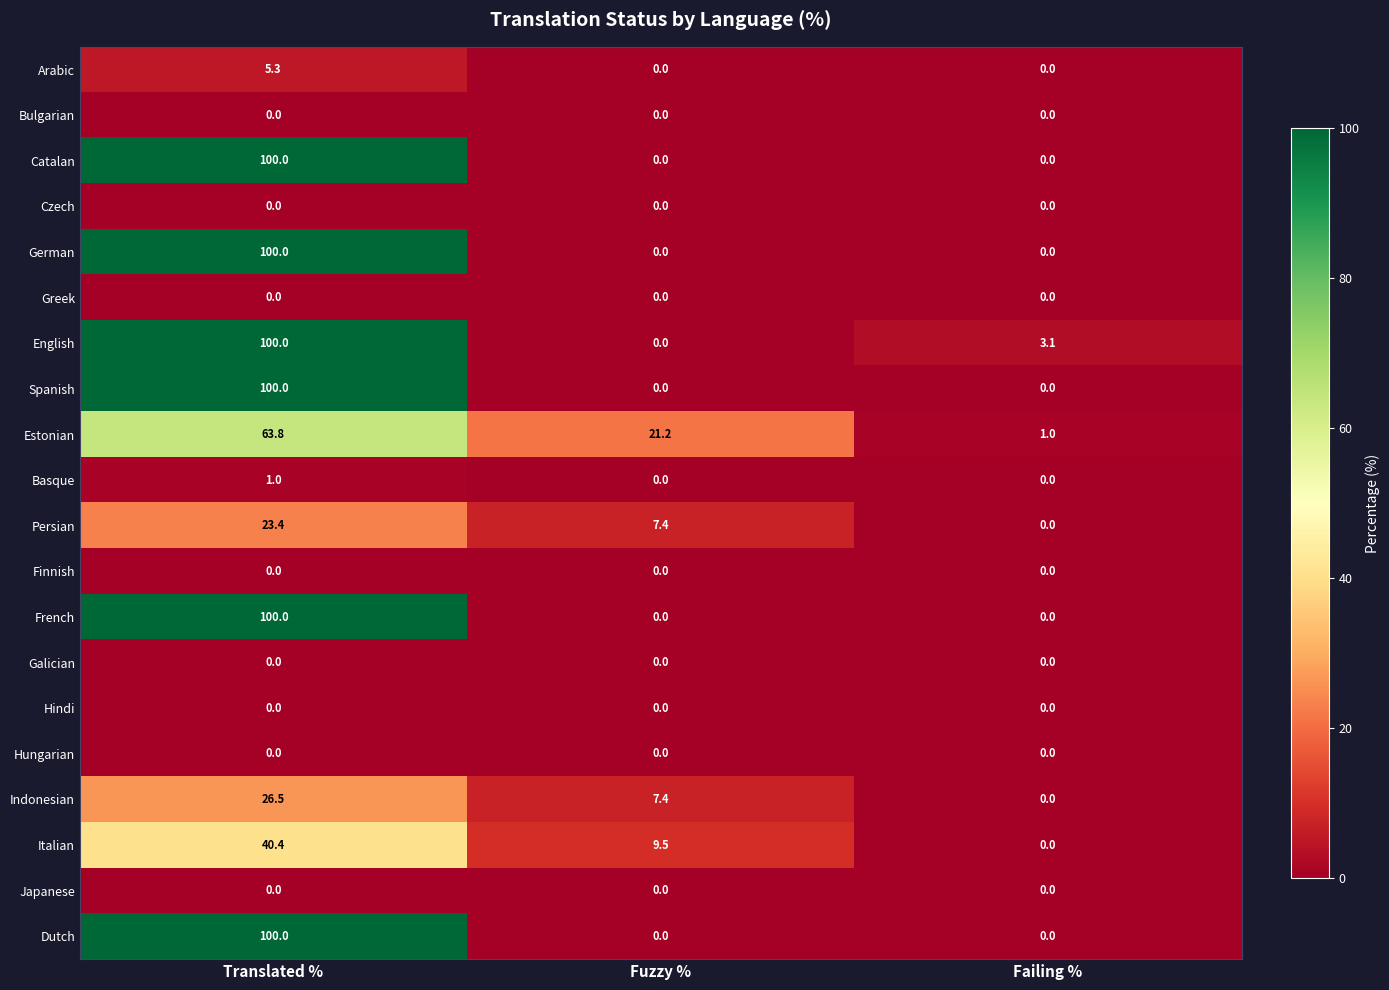

Which series has the largest total across all categories?

English